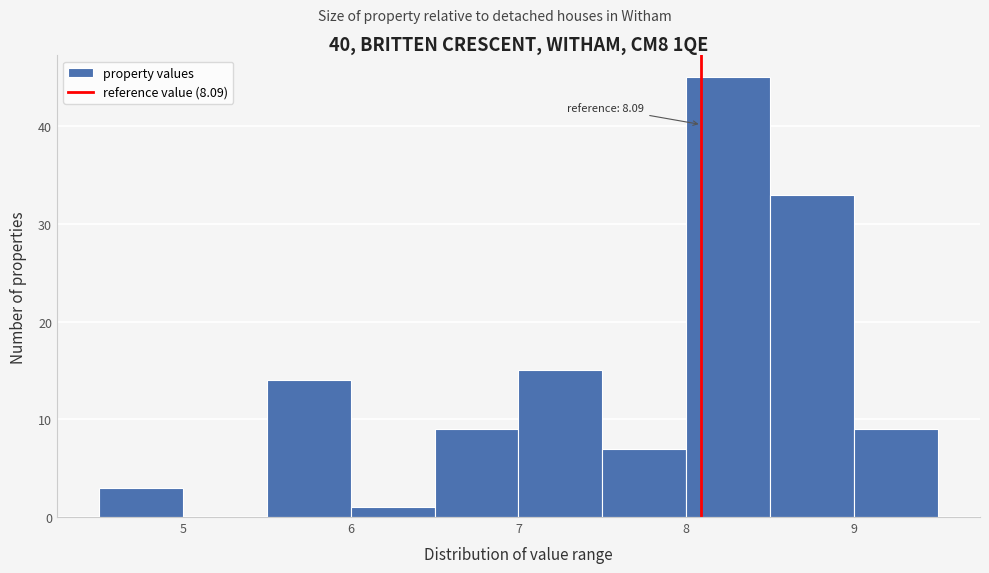

Over which range of the x-axis is the bar tallest?

8.0 to 8.5